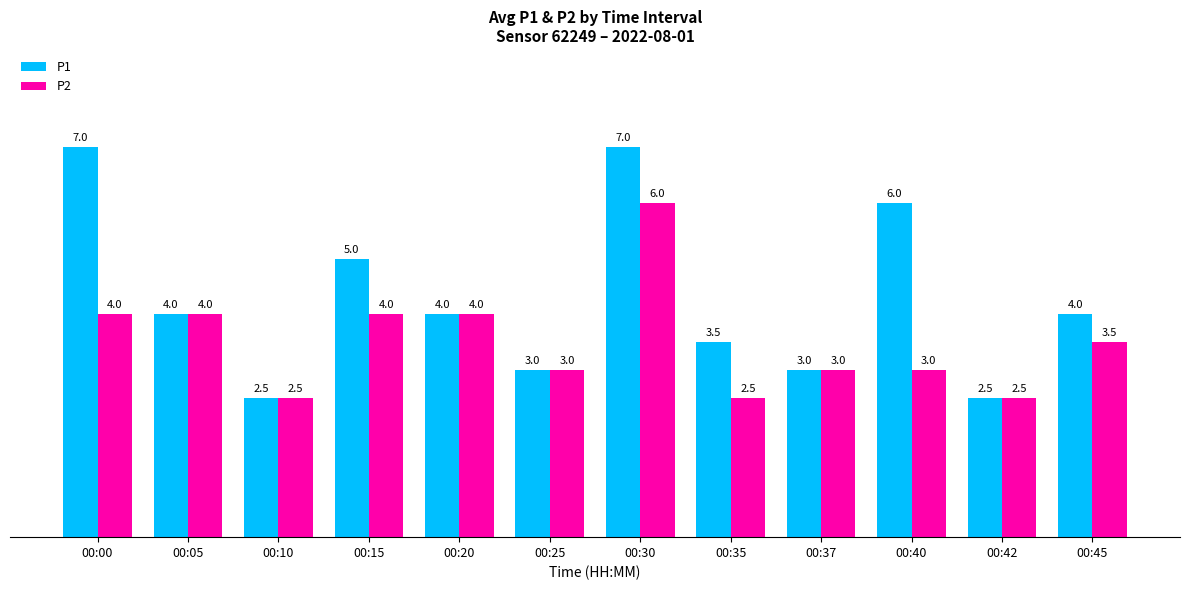

What is the maximum value for P1?

7.0